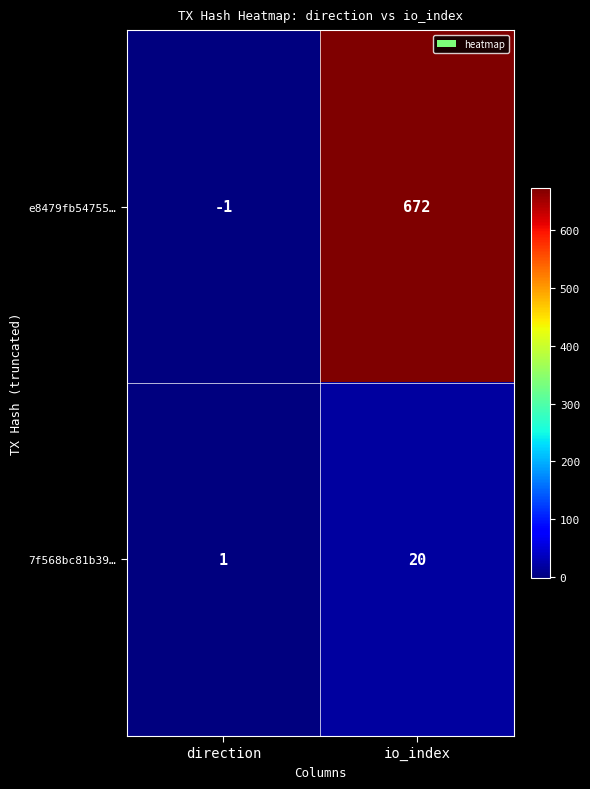

Reading left to right, transcribe all the data shown in this chart.

e8479fb54755…: -1	672
7f568bc81b39…: 1	20